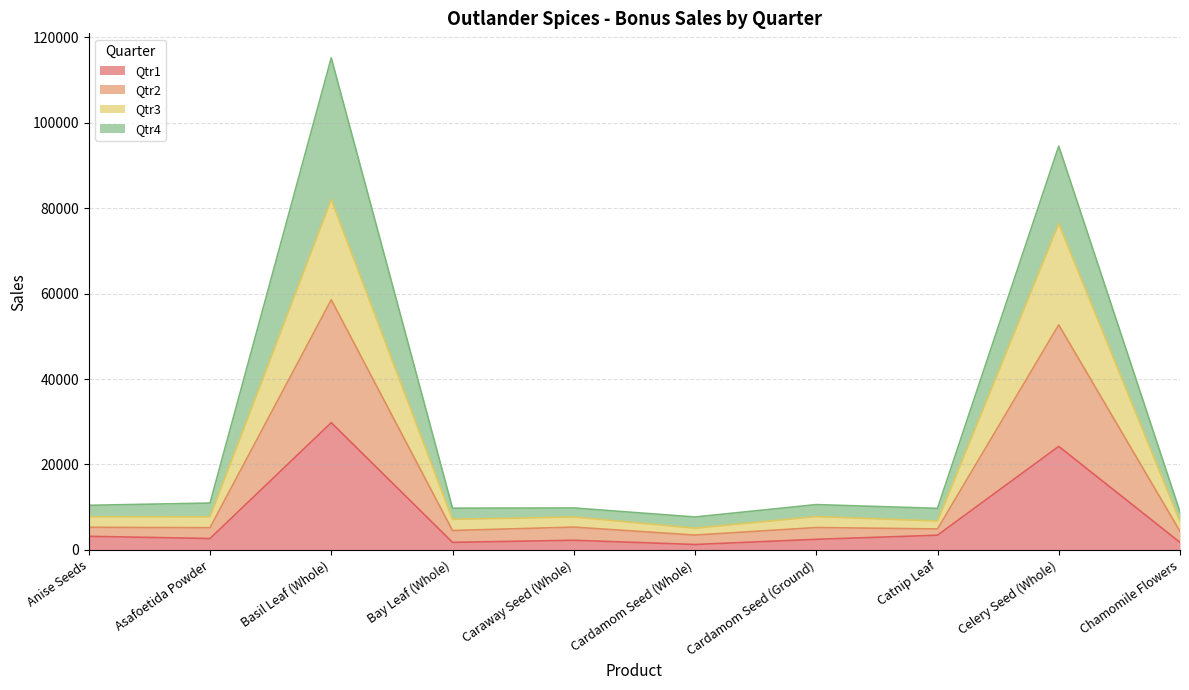

What are all the series names shown in the legend?

Qtr1, Qtr2, Qtr3, Qtr4